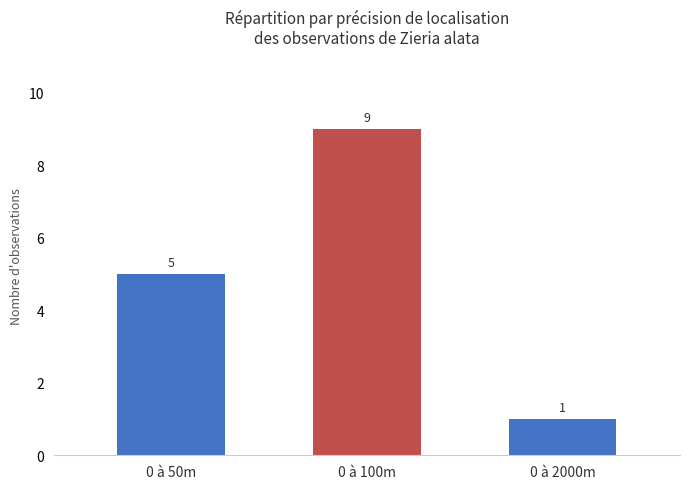

What is the label of the 1st bar from the left?

0 à 50m